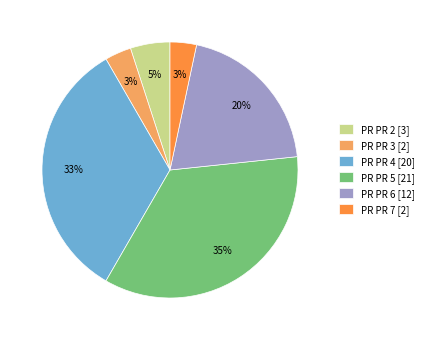

Is it true that PR PR 6 [12] is 20% of the pie?

True